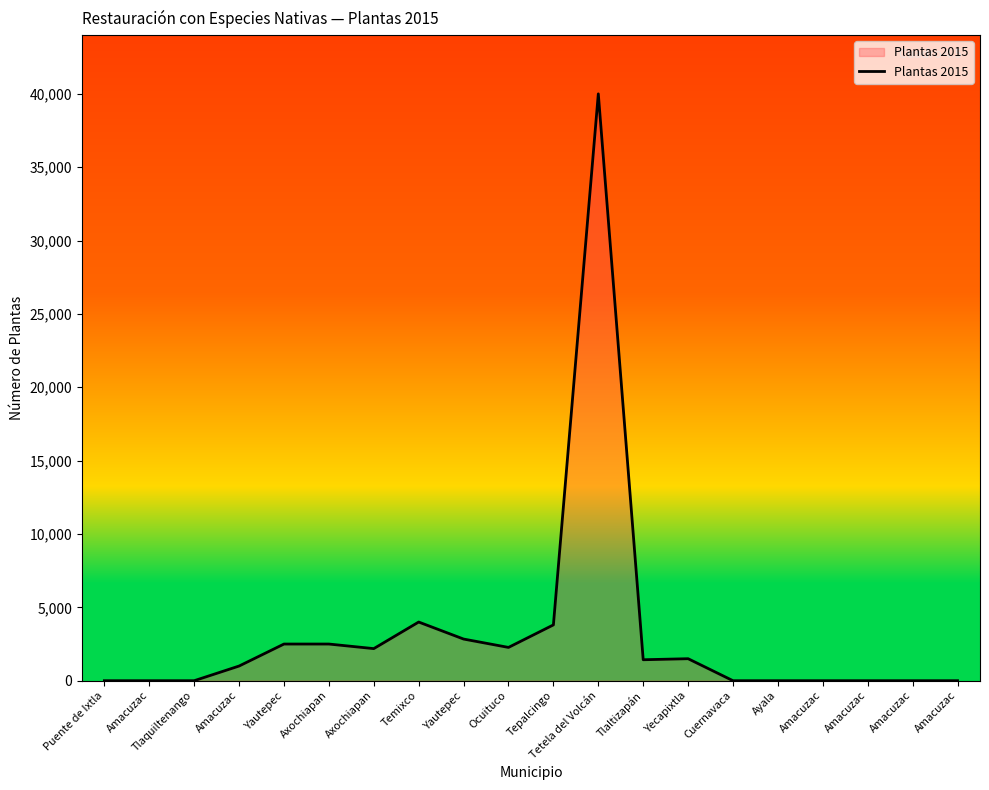

Rank the categories by value from highest to lowest.

Tetela del Volcán, Temixco, Tepalcingo, Yautepec, Yautepec, Axochiapan, Ocuituco, Axochiapan, Yecapixtla, Tlaltizapán, Amacuzac, Puente de Ixtla, Amacuzac, Tlaquiltenango, Cuernavaca, Ayala, Amacuzac, Amacuzac, Amacuzac, Amacuzac